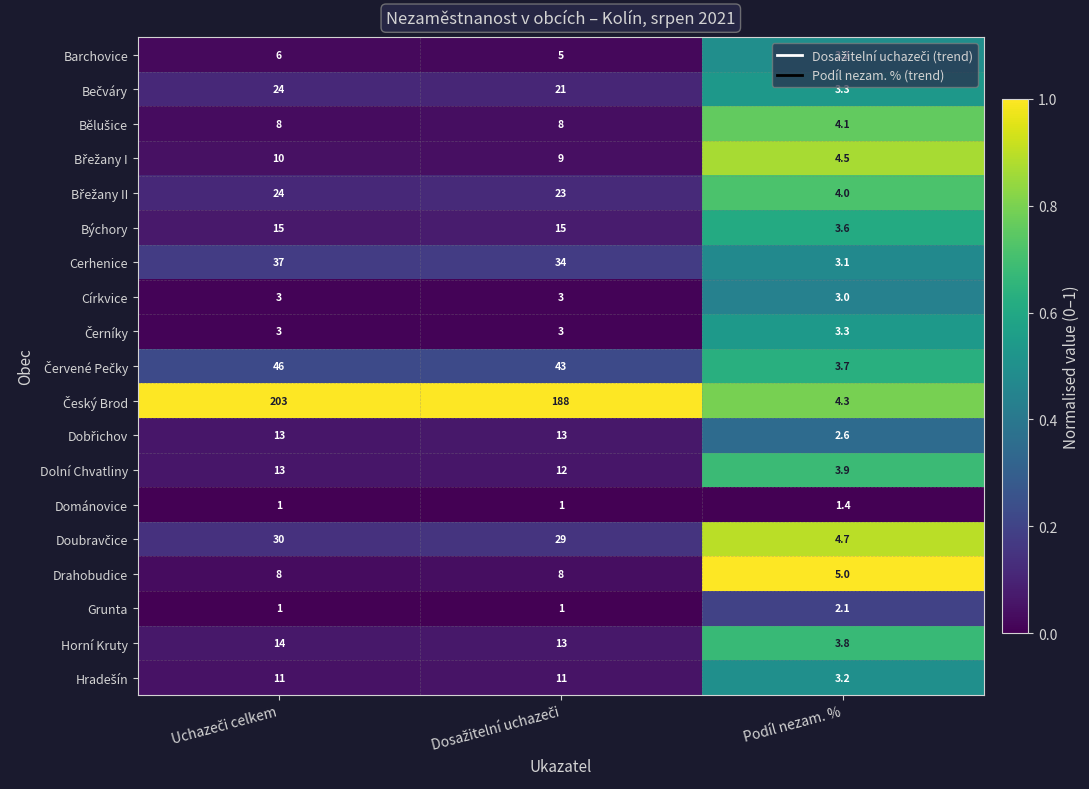

Which category has the highest value in the Dománovice series?

Podíl nezam. %